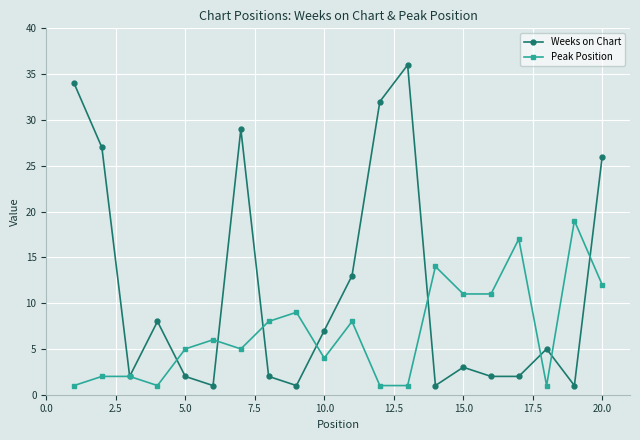

List the series in order of their overall mean, highest first.

Weeks on Chart, Peak Position